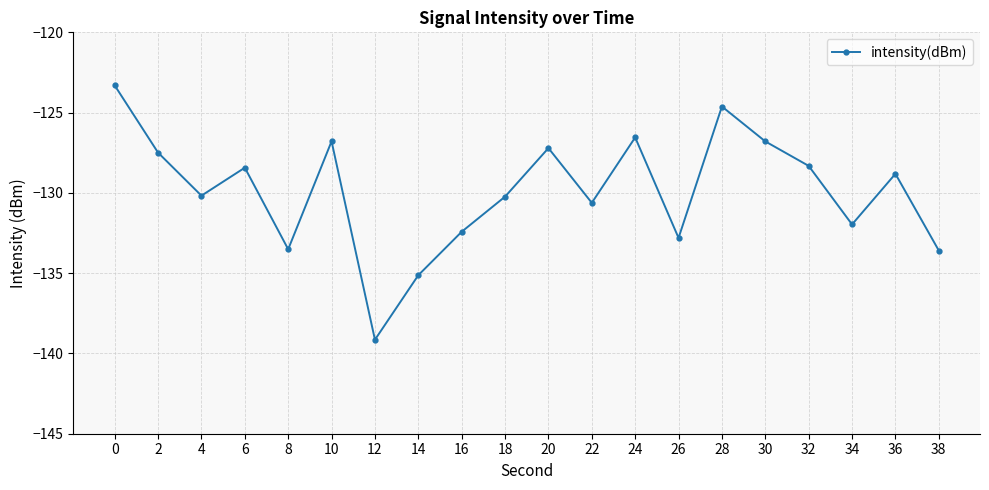

What is the average value?

-129.9